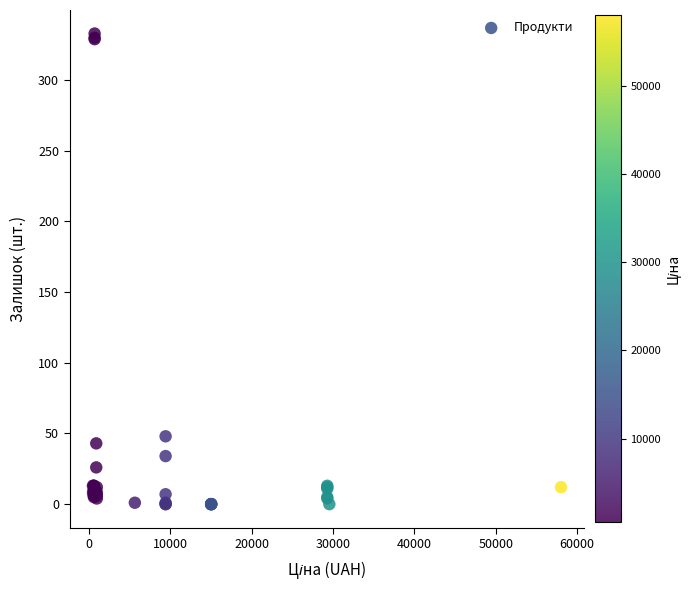

What Y value in the scatter plot is closest to 166?

48